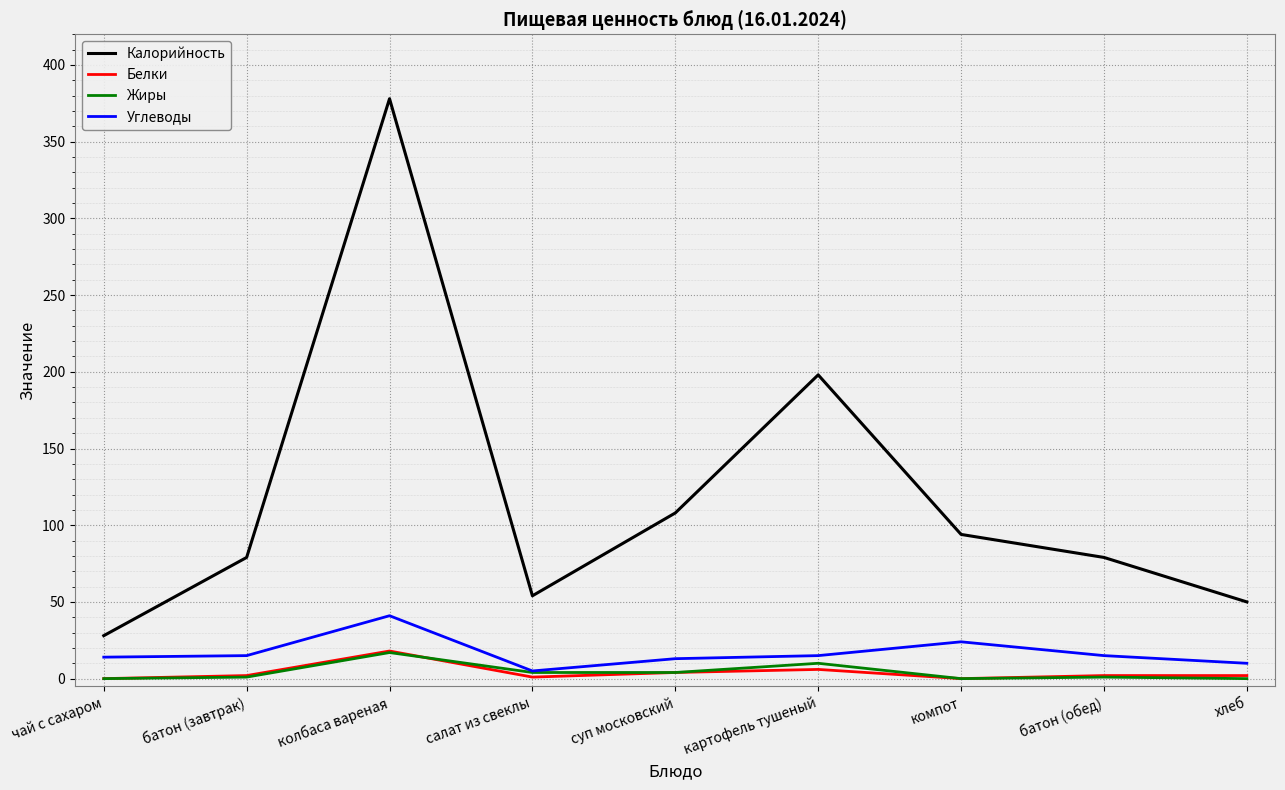

Is the value of Жиры at чай с сахаром greater than the value of Калорийность at чай с сахаром?

No